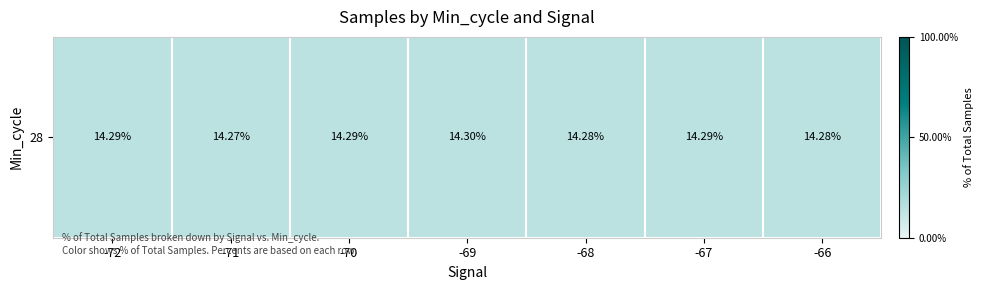

Rank the categories by value from lowest to highest.

-71, -68, -66, -70, -67, -72, -69